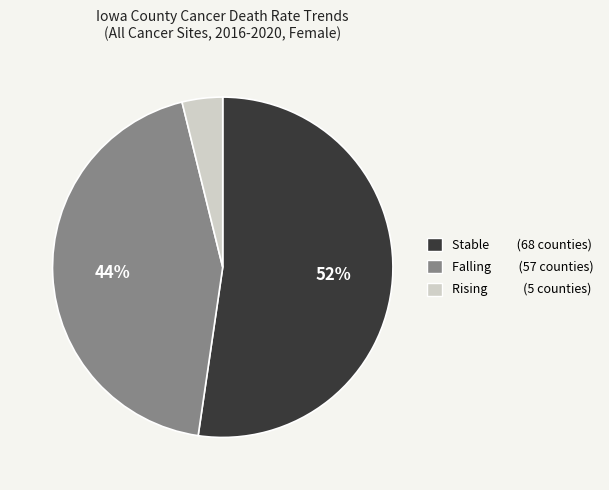

Is there a majority slice in this chart?

Yes